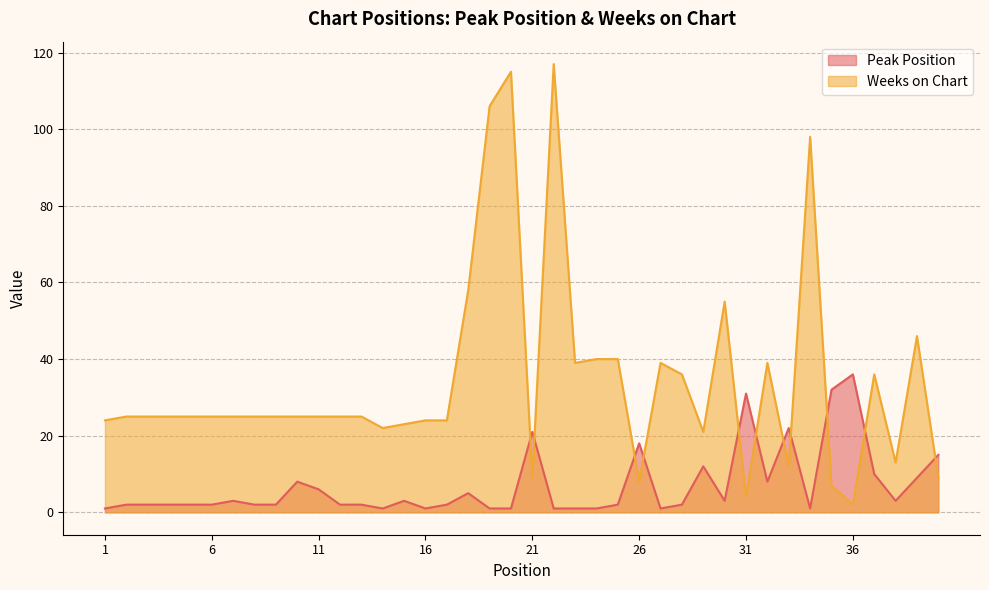

At which category does the chart reach its minimum across all series?

1